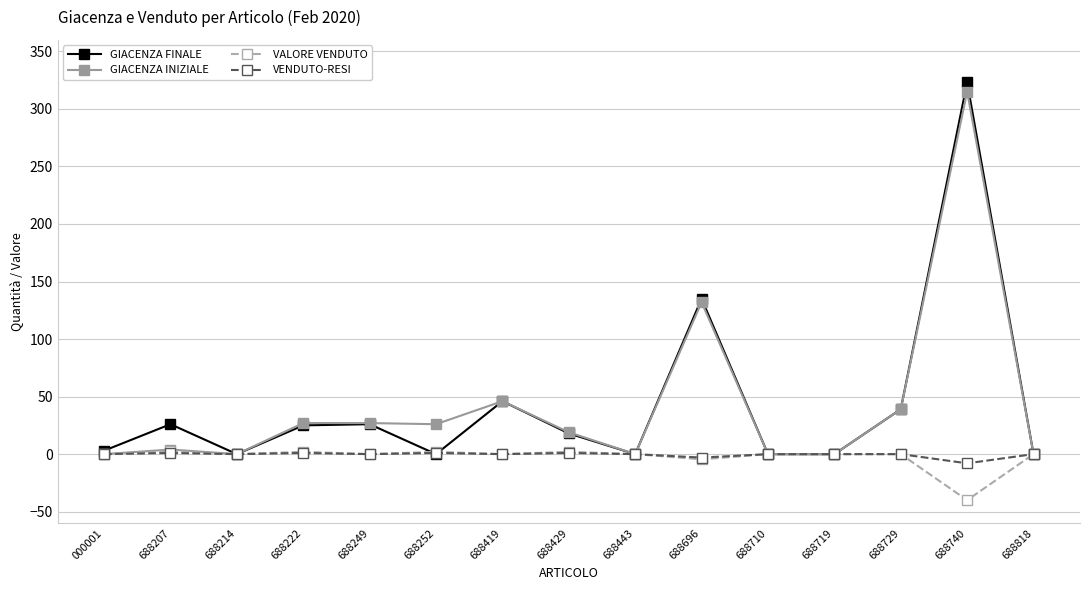

How many lines are shown in the chart?

4